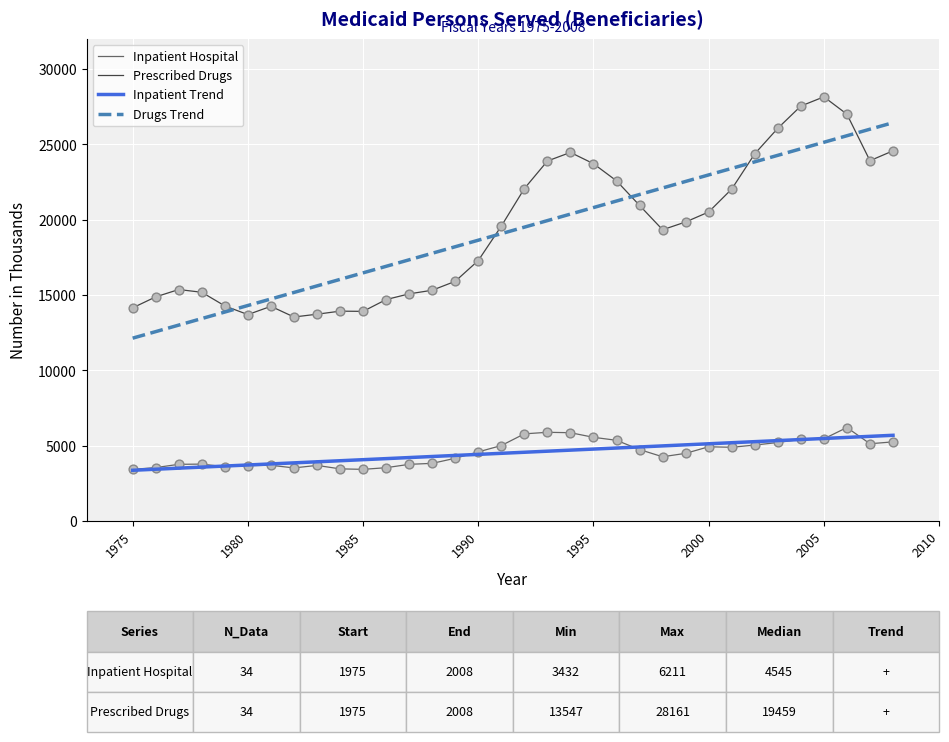

True or false: Prescribed Drugs and Inpatient Hospital intersect in this chart.

False